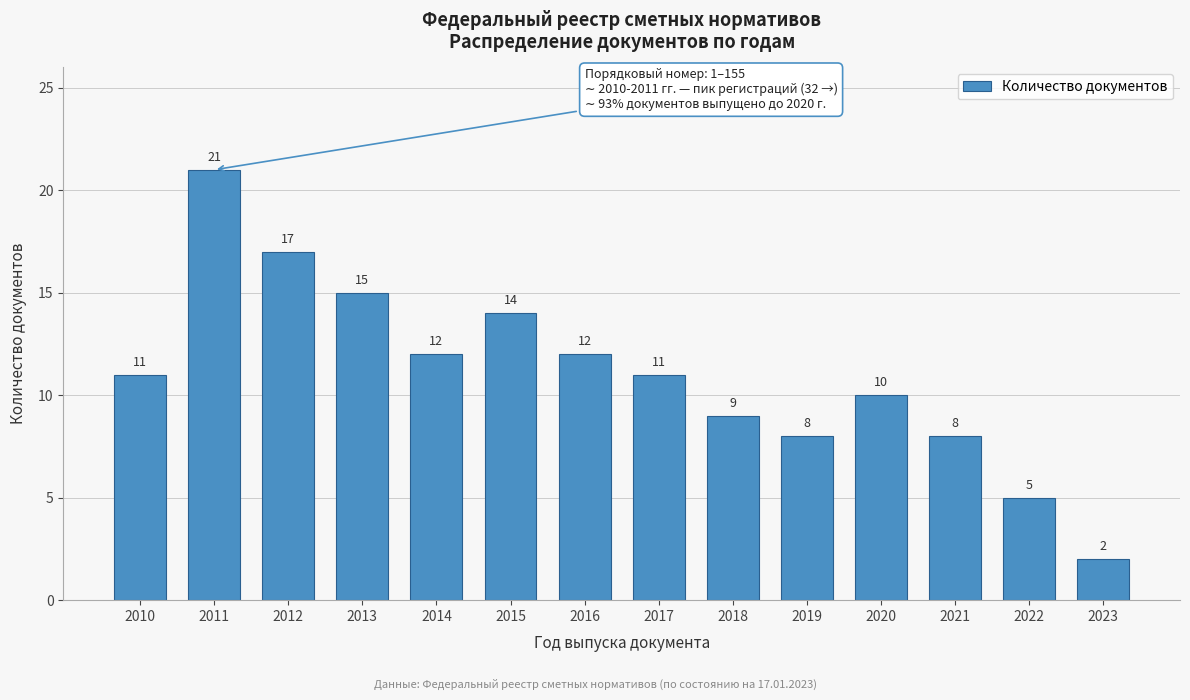

Reading left to right, transcribe all the data shown in this chart.

2010=11	2011=21	2012=17	2013=15	2014=12	2015=14	2016=12	2017=11	2018=9	2019=8	2020=10	2021=8	2022=5	2023=2